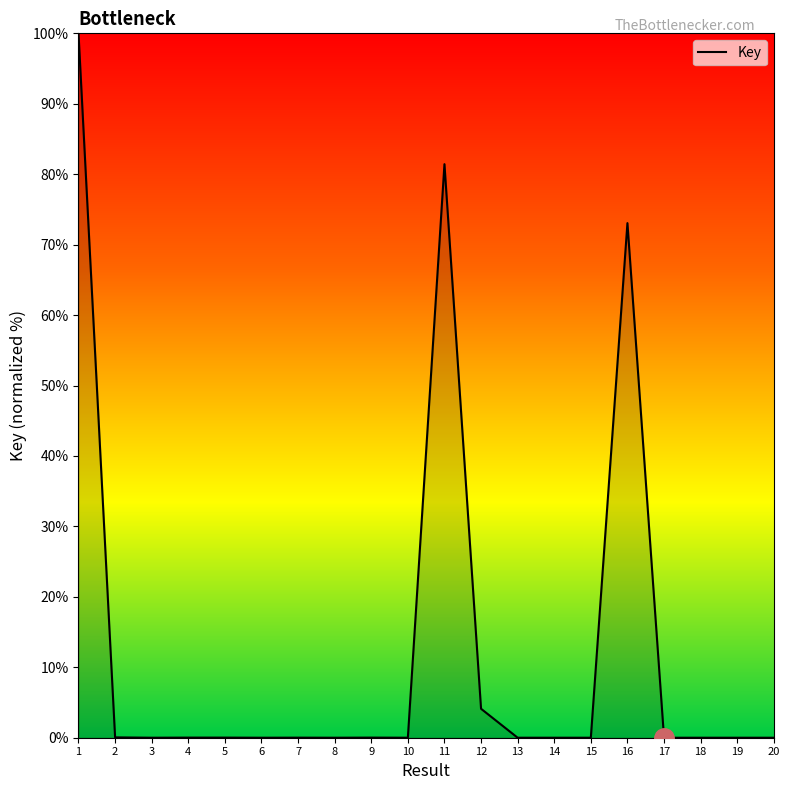

The value at 10 is 0.0. True or false?

True